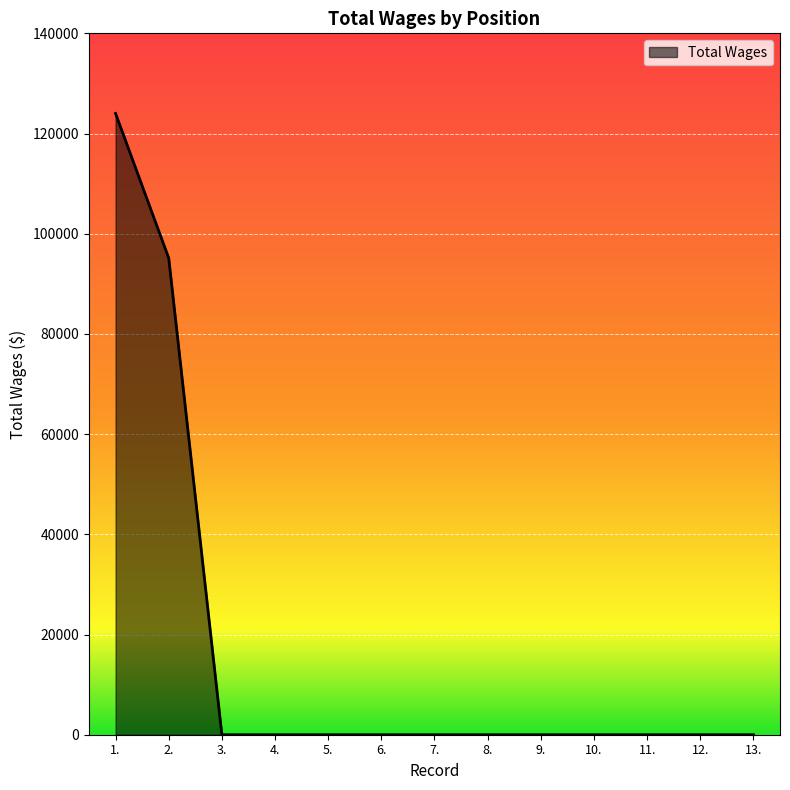

Reading right to left, extract all data points from this chart.

13.=0	12.=0	11.=0	10.=0	9.=0	8.=0	7.=0	6.=0	5.=0	4.=0	3.=0	2.=95135	1.=124000